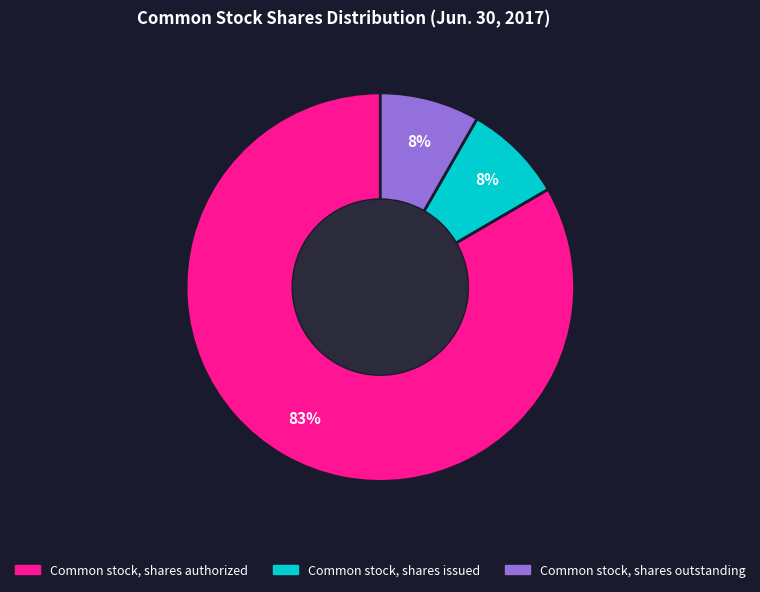

Which category accounts for the majority?

Common stock, shares authorized